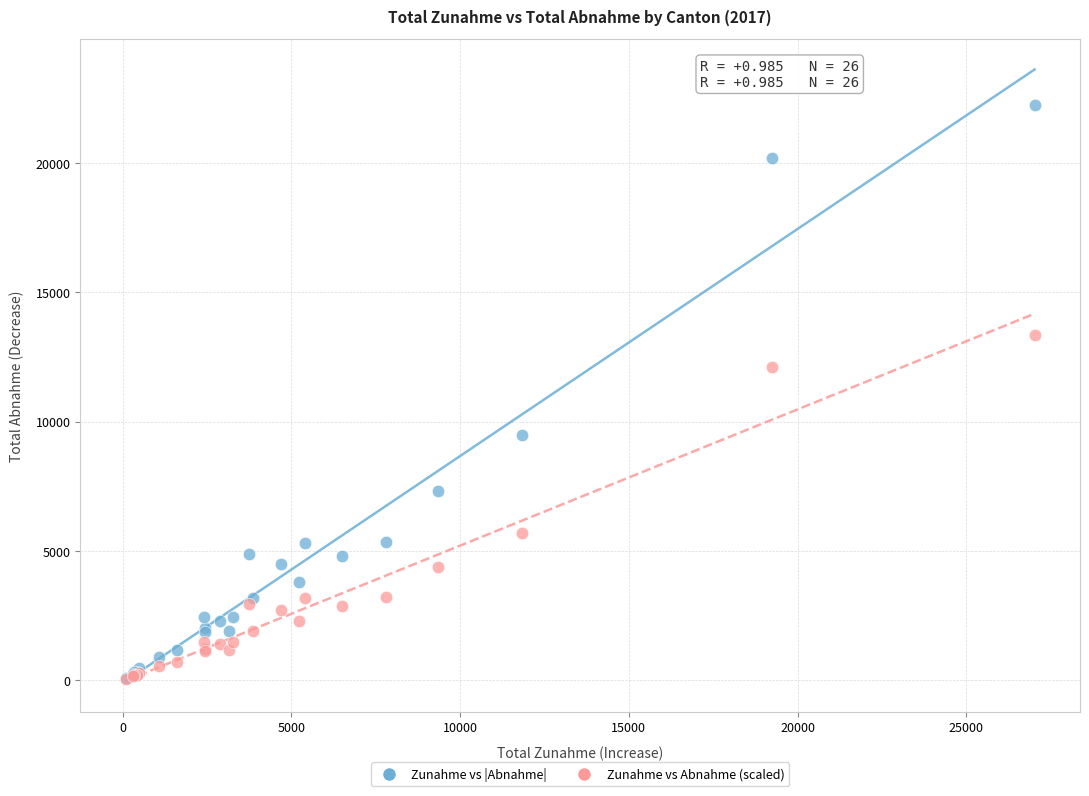

Across all series, what Y value is closest to 11138?

12111.6